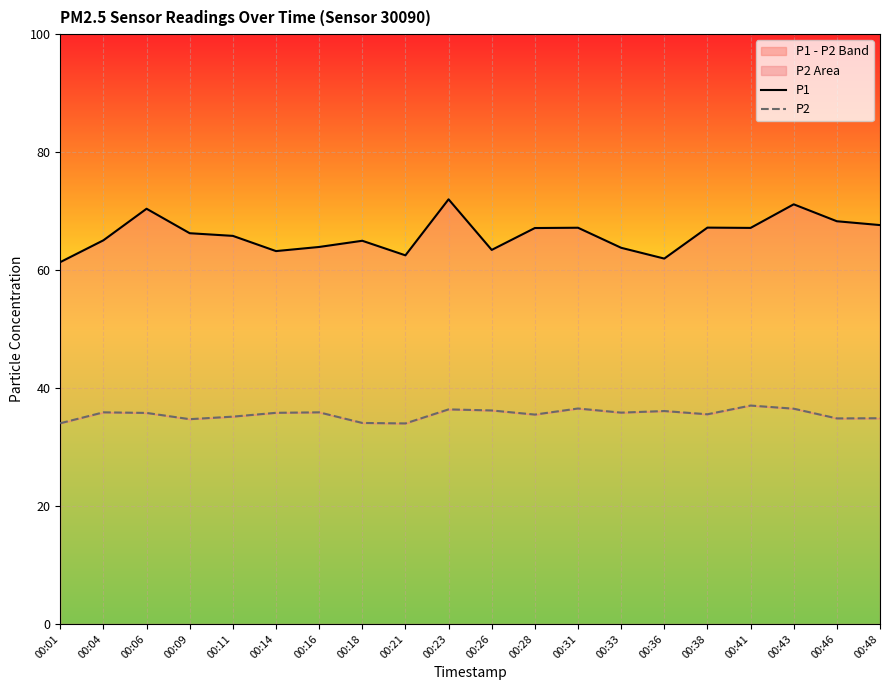

What is the value of the P2 point at the 18th from the left?

36.5